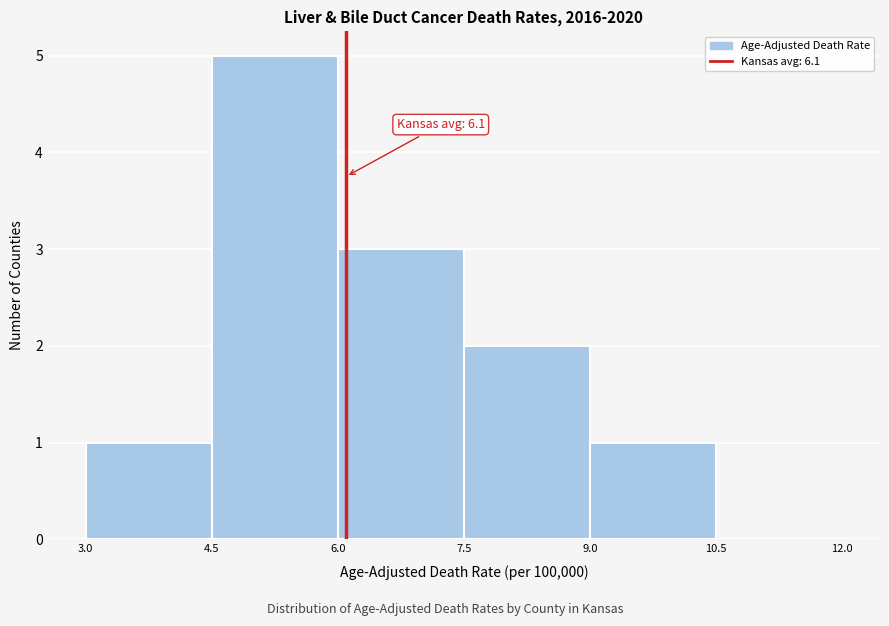

Which range on the x-axis has the tallest bar?

4.5 to 6.0